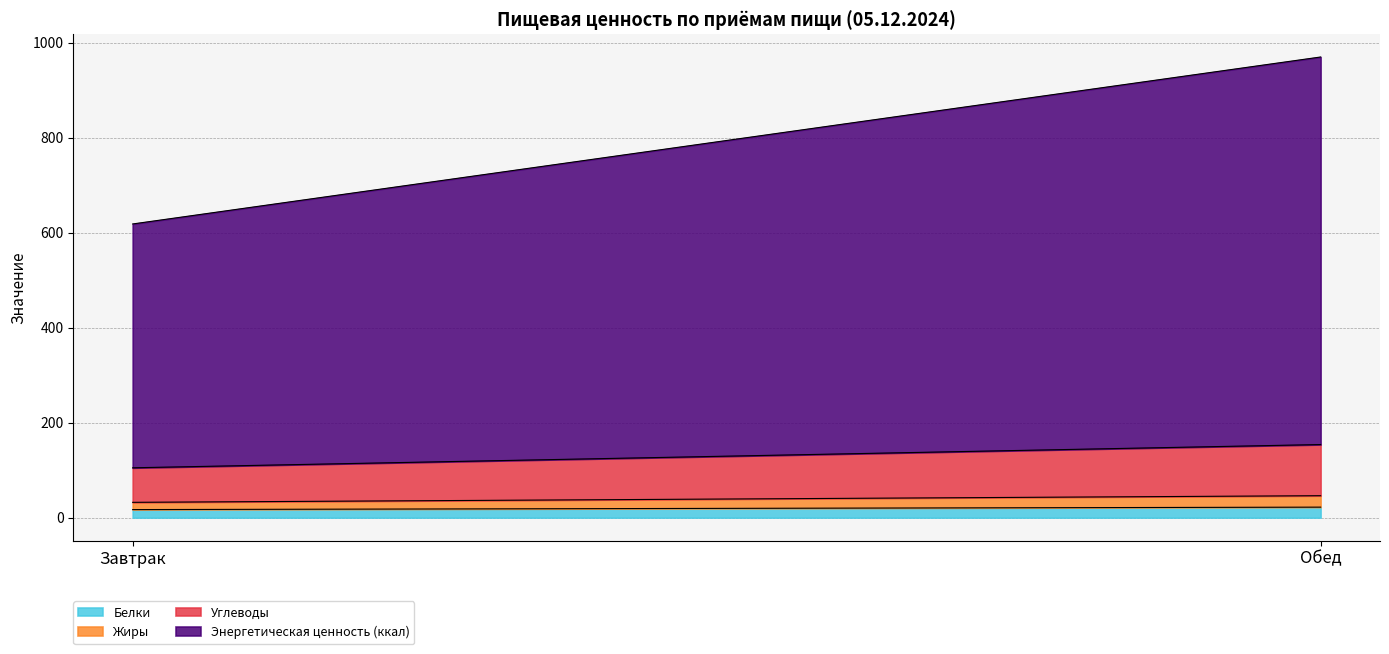

How many data points in Углеводы are less than 107?

1